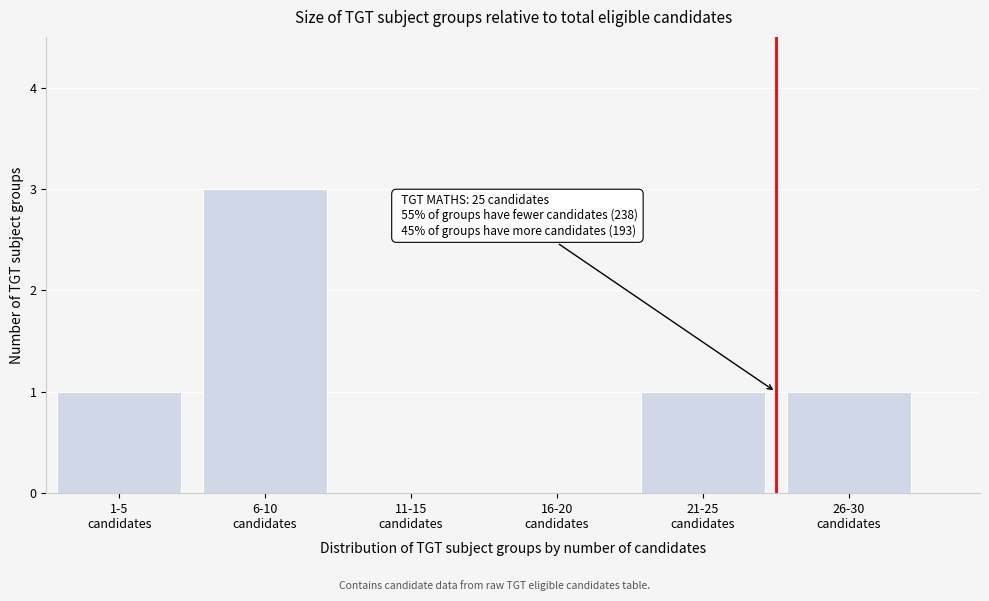

What is the sum of all values?

6